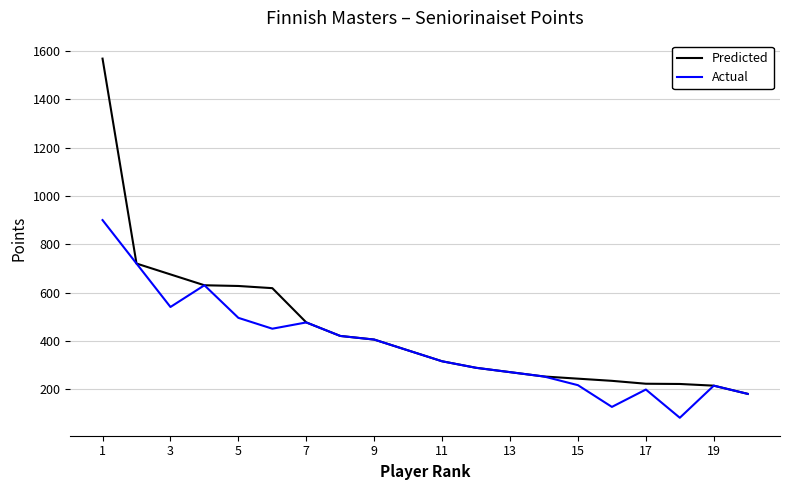

How many distinct data groups are displayed?

2